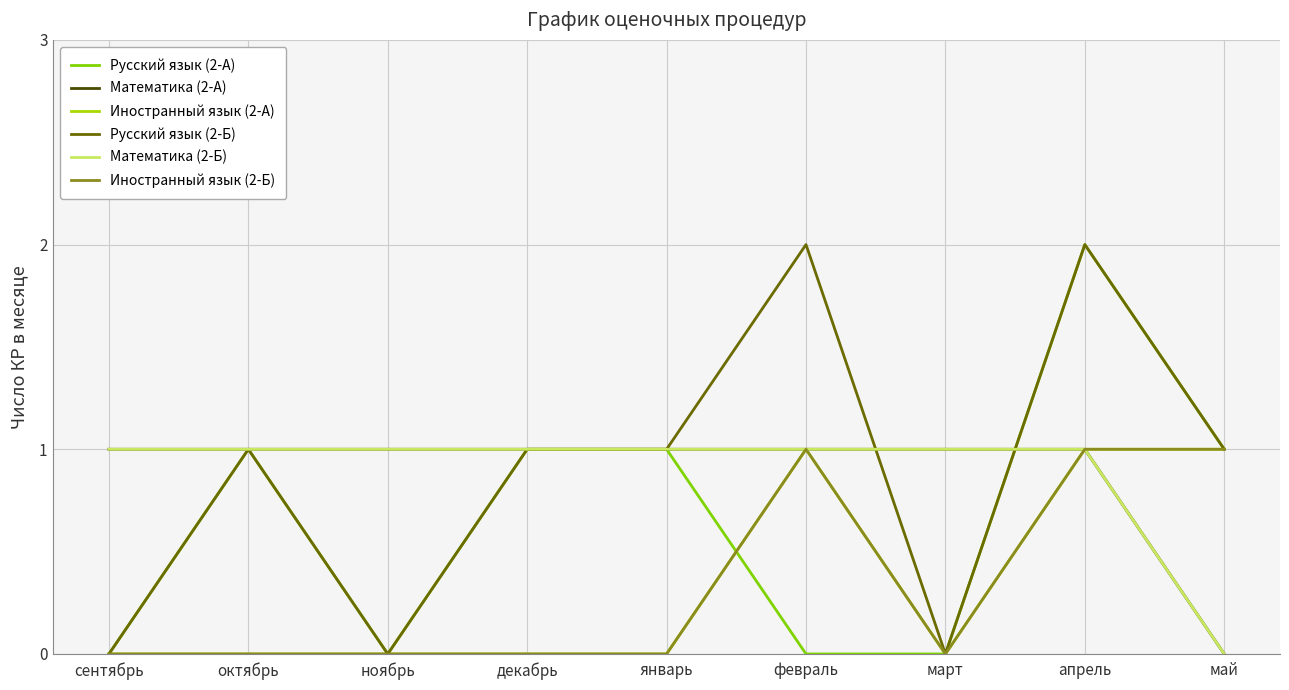

Is this an area chart (filled region under the line)?

No